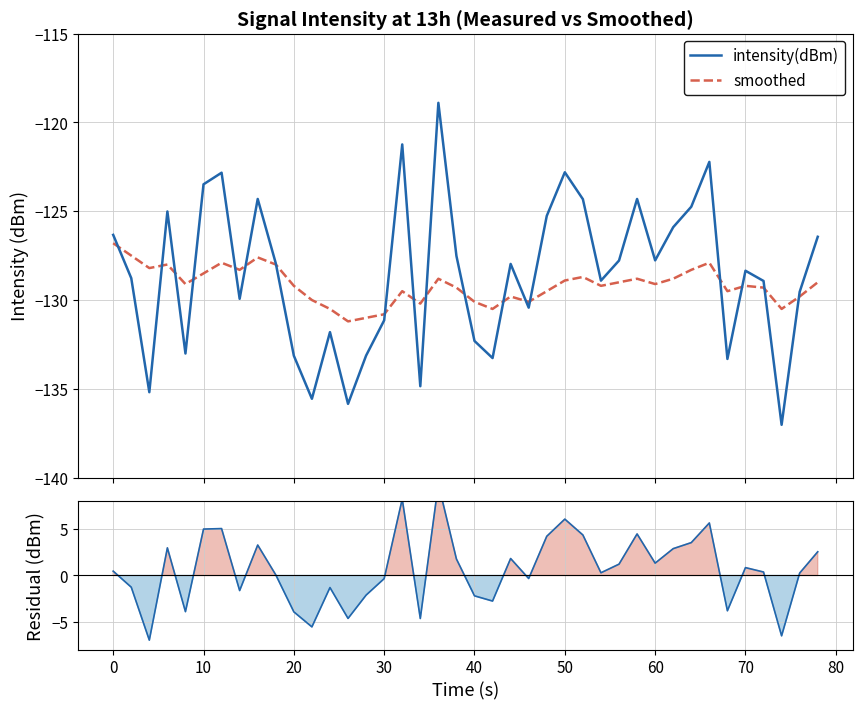

What is the greatest value displayed?

9.9